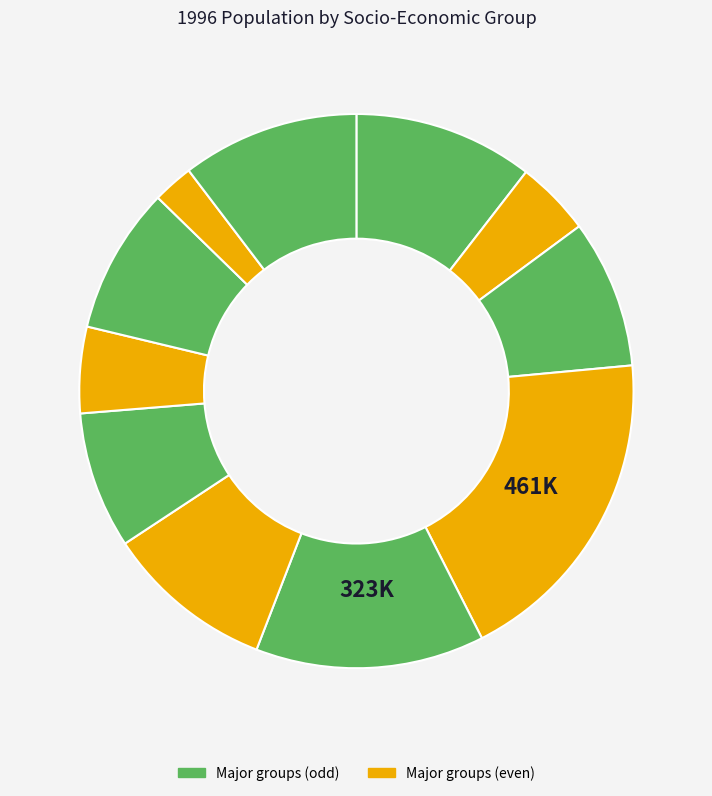

How many segments does this pie chart have?

11